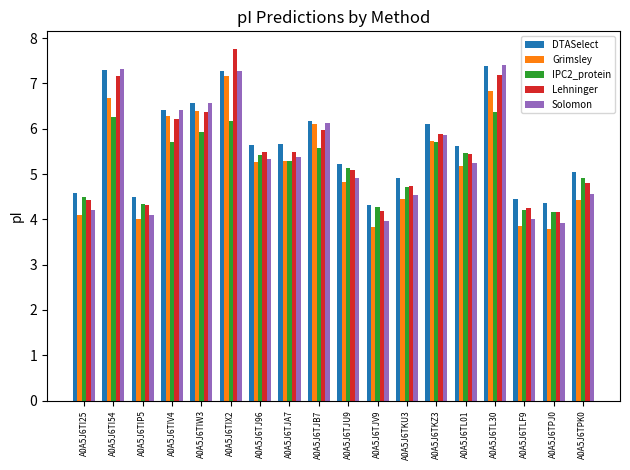

What is the spread (max minus min) of values at A0A5J6TI54?

1.1